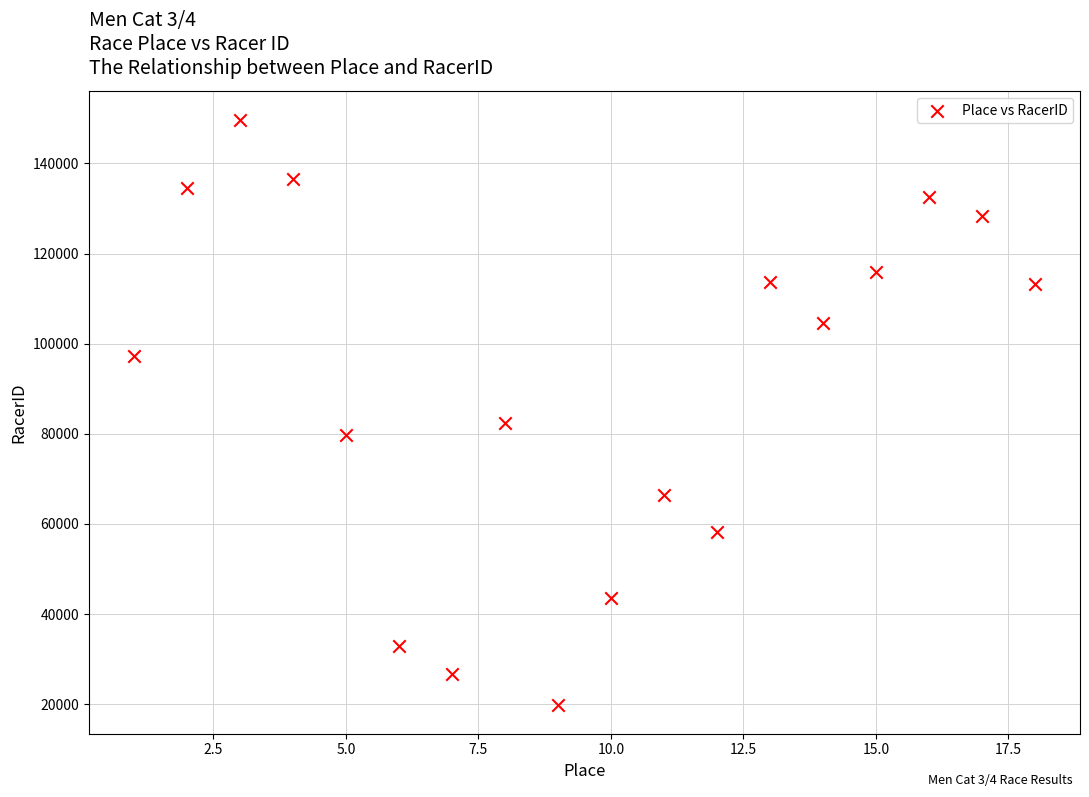

What Y value in the scatter plot is closest to 84749?

82428